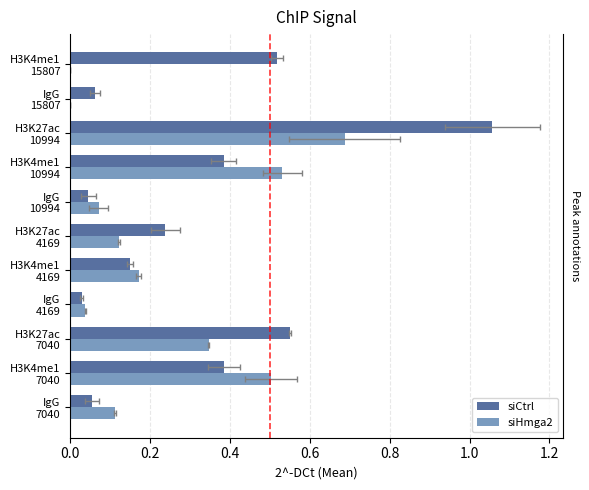

How many bars are there in total?

22